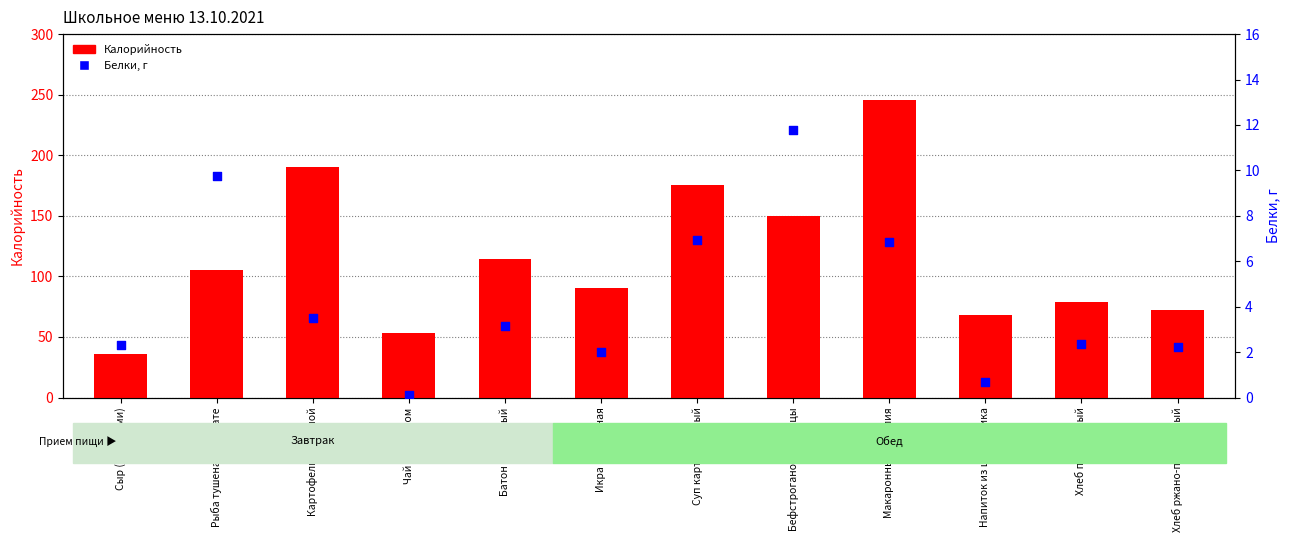

Is the value of Белки at Напиток из шиповника greater than the value of Калорийность at Напиток из шиповника?

No